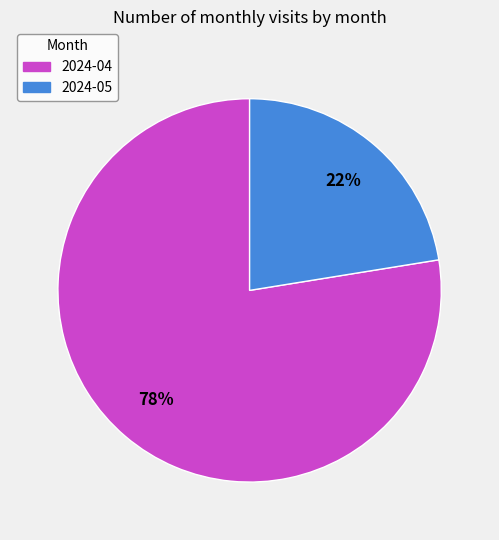

Is it true that 2024-04 is 78% of the pie?

True